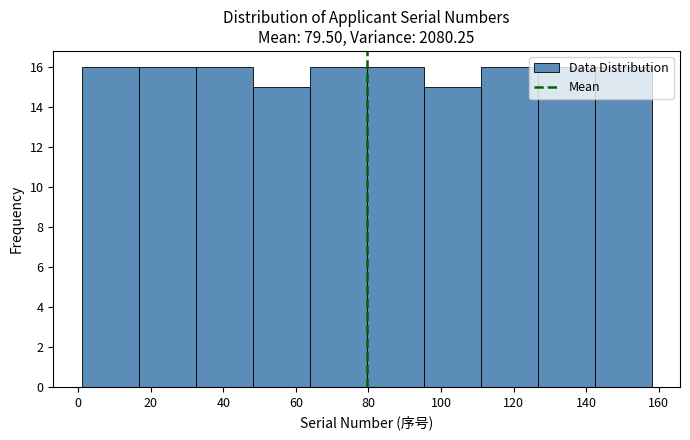

How tall is the bar that spans 48 to 64 on the x-axis? Neither the bar edges nor the heights are printed on the chart, so give them approximately, as read against the axes.

15